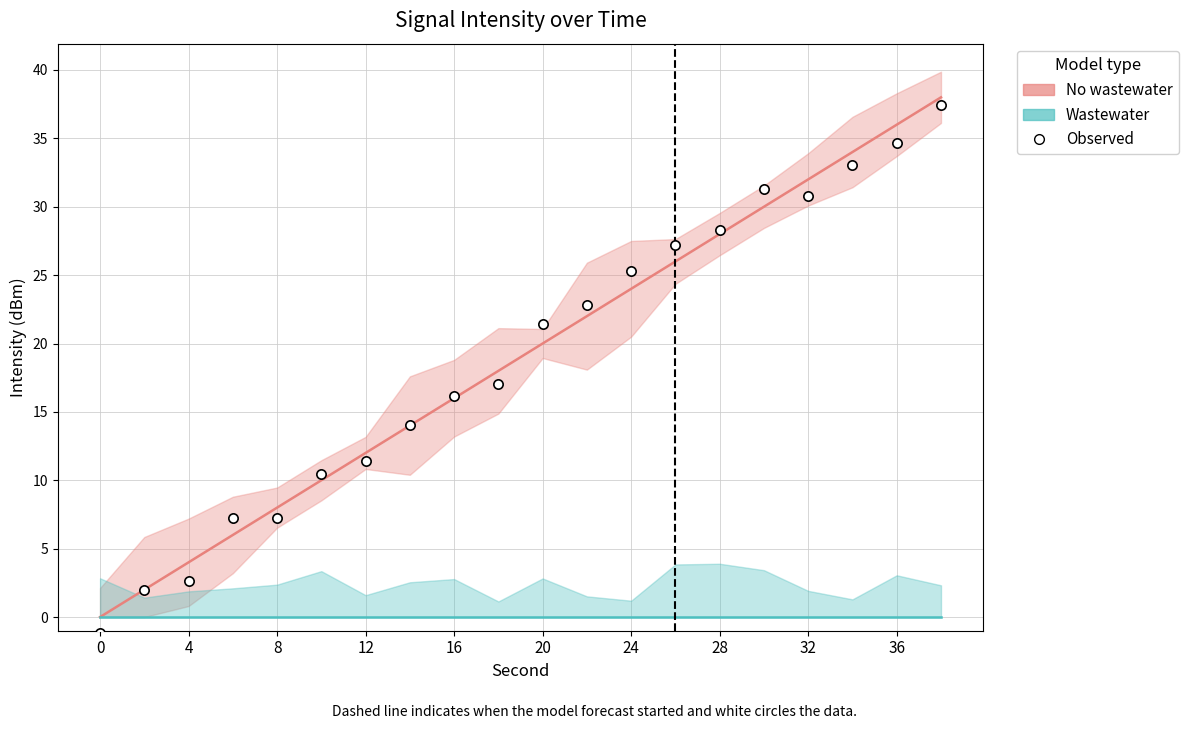

Which series has the widest spread of Y values?

Observed